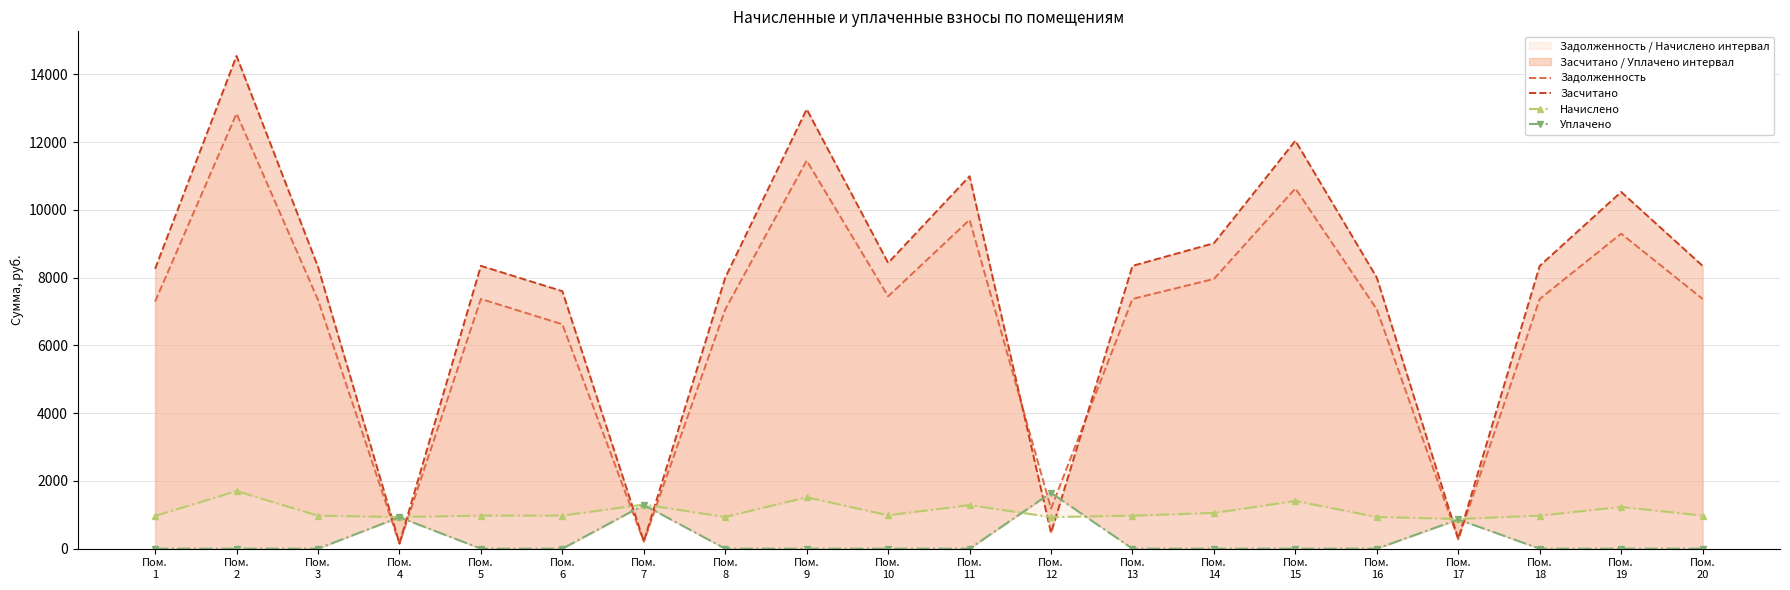

Is the value of Уплачено at Пом.
15 greater than the value of Засчитано at Пом.
2?

No